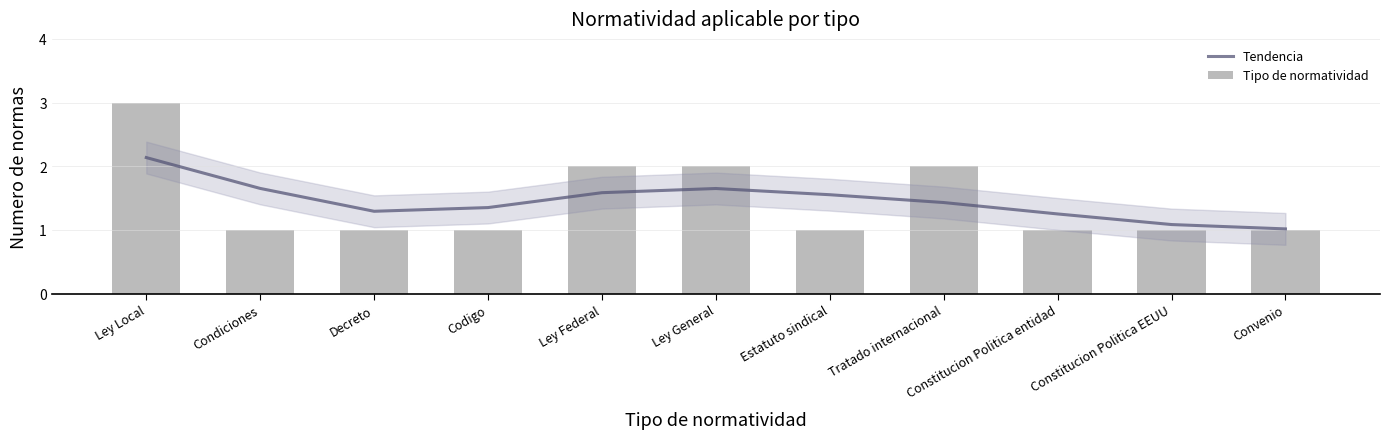

What is the label of the 3rd bar from the left?

Decreto